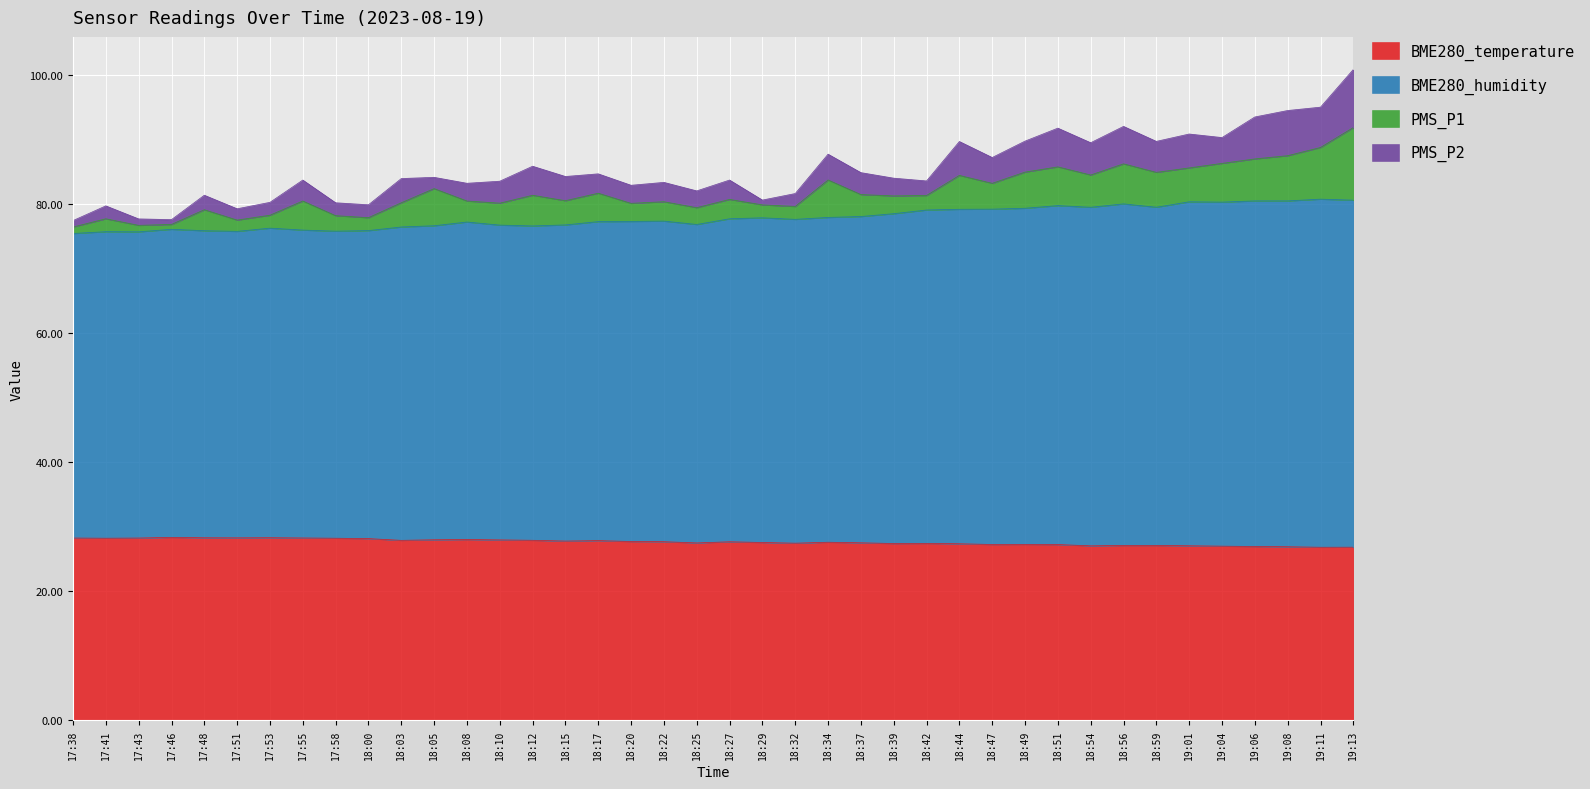

What is the total value across all series at 18:39?

84.0